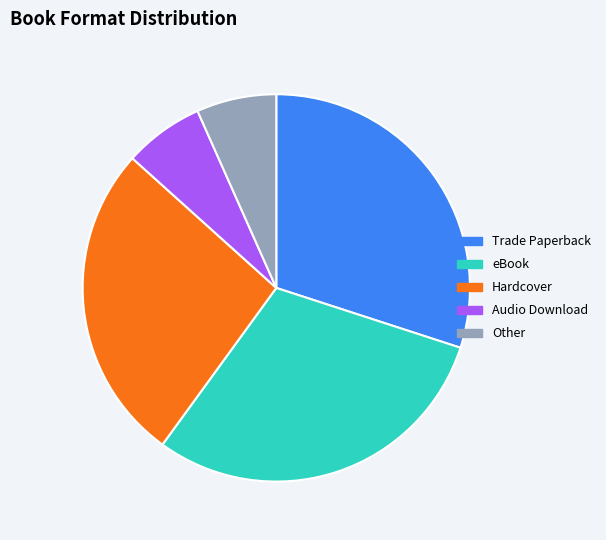

Between Audio Download and Hardcover, which is larger?

Hardcover